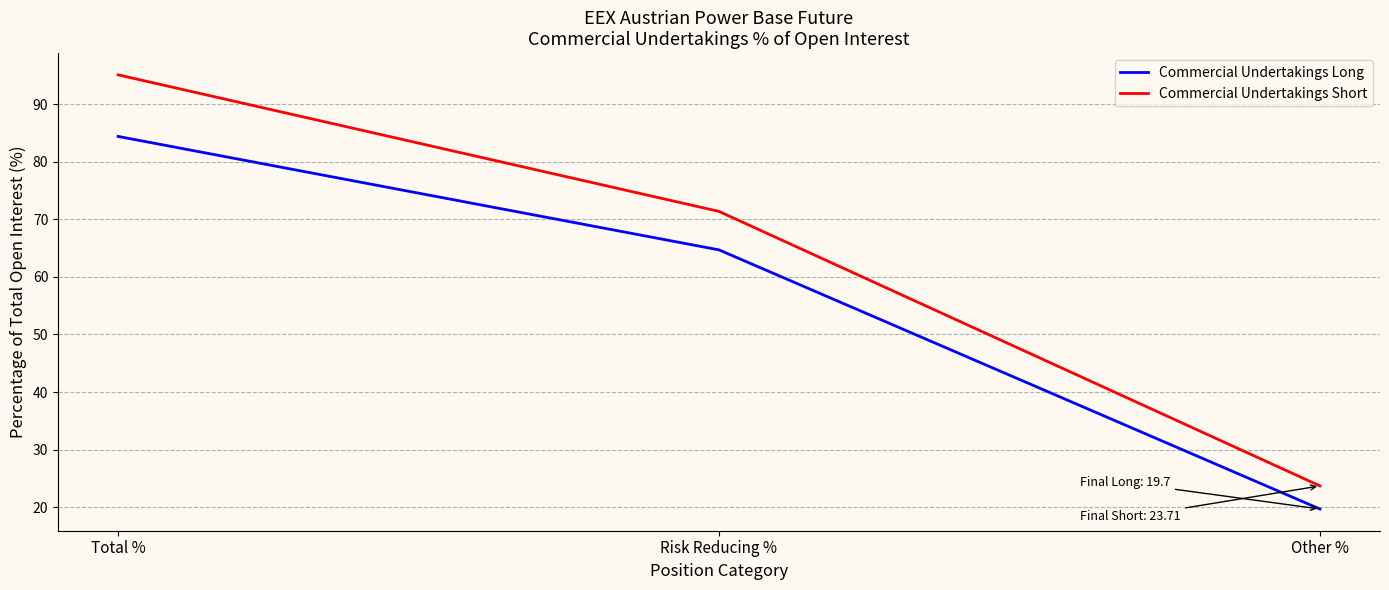

Between Total % and Other %, which series saw the biggest shift?

Commercial Undertakings Short